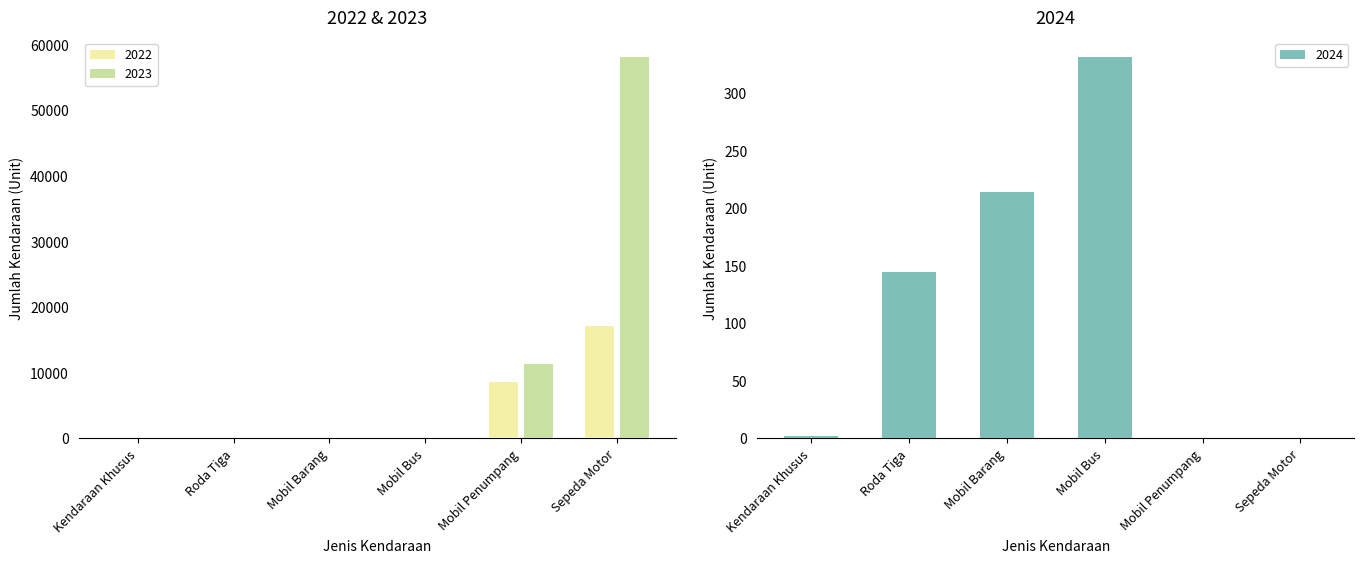

Which series has the largest total across all categories?

2023